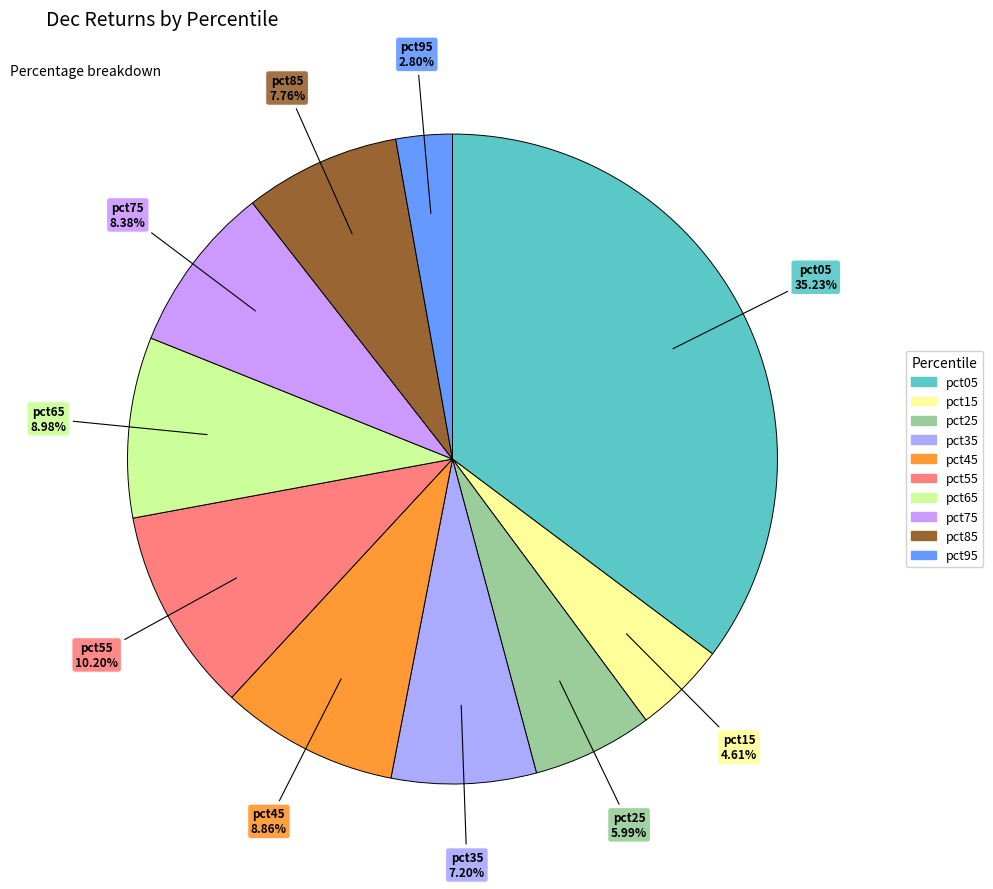

Does any single category account for the majority?

No